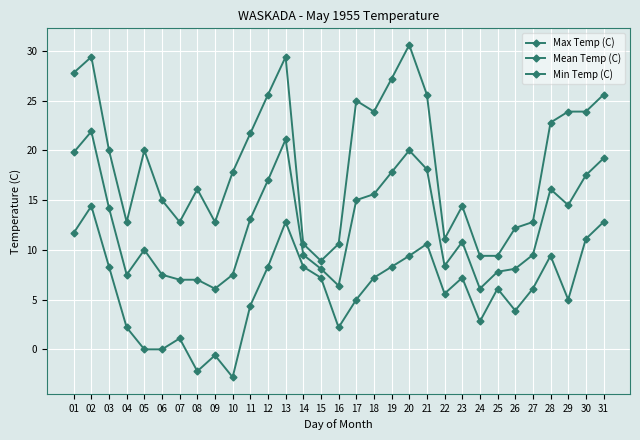

Where is the first local minimum for Min Temp (C)?

08